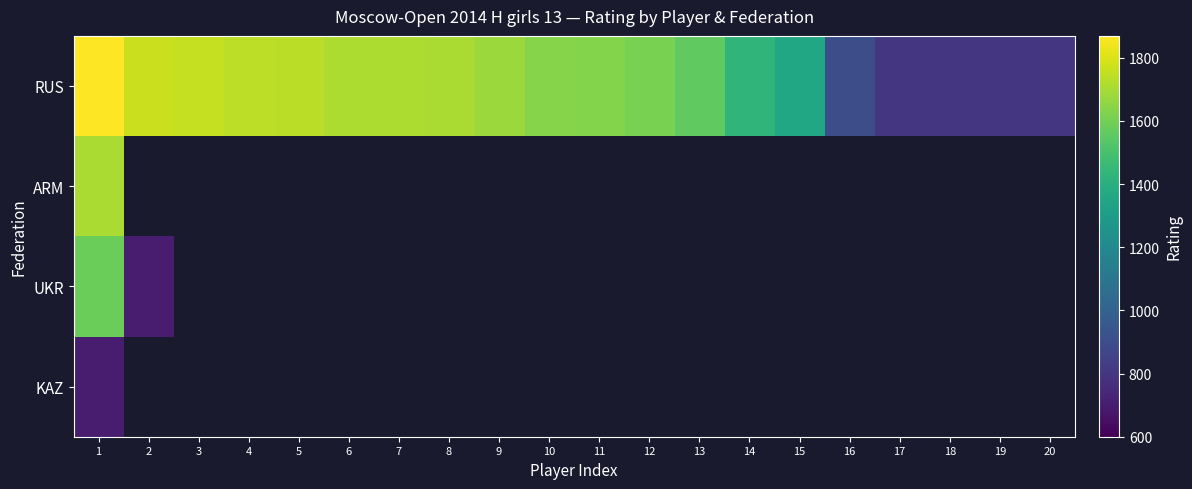

At which label is KAZ closest to 700?

1